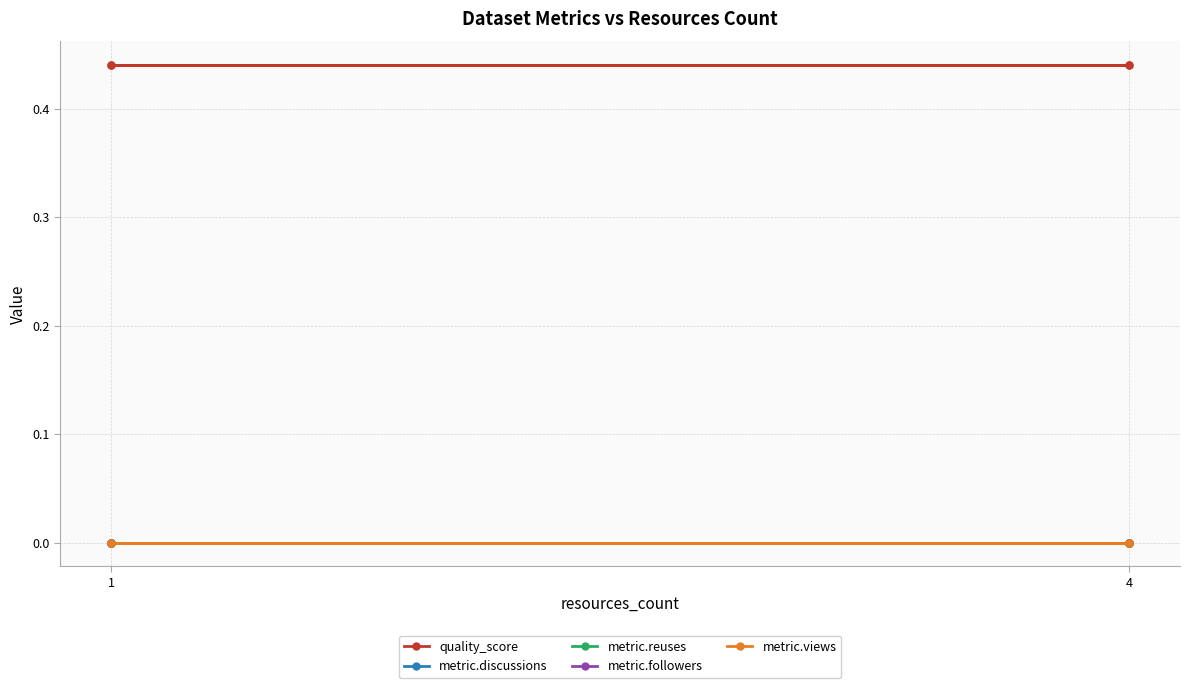

Is this an area chart (filled region under the line)?

No